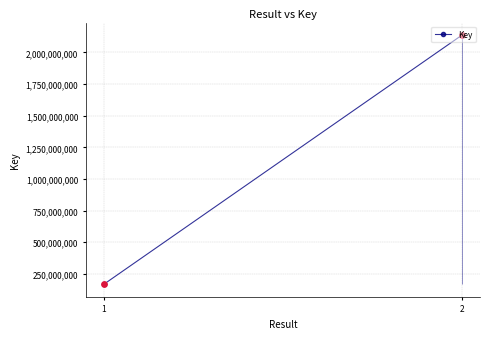

Between 2 and 1, which is larger?

2